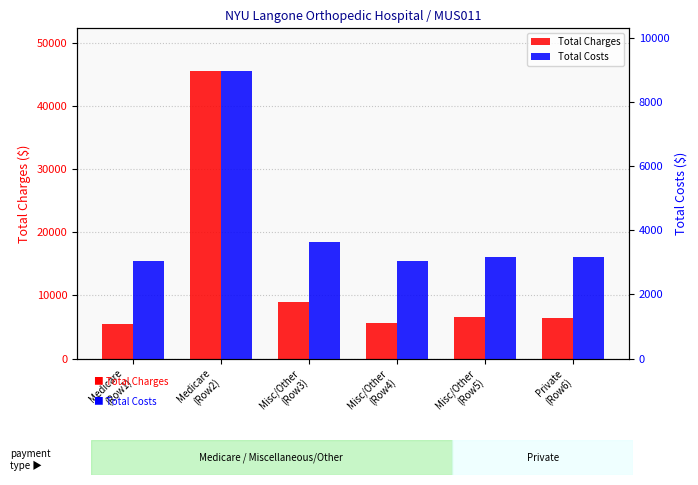

Between Misc/Other
(Row3) and Private
(Row6), which series saw the biggest shift?

Total Charges